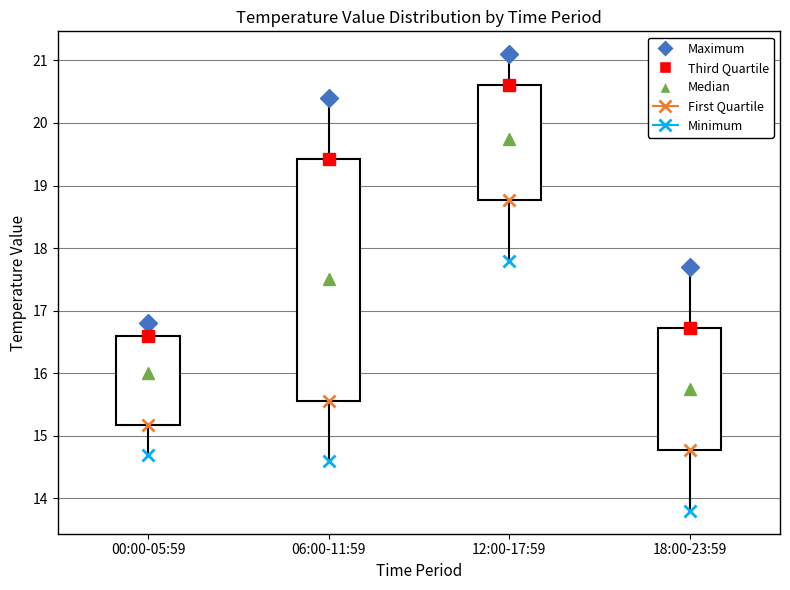

Where is the lower edge of the box for 00:00-05:59 on the y-axis? The values are not printed on the chart, so give them approximately, as read against the axis.

15.2